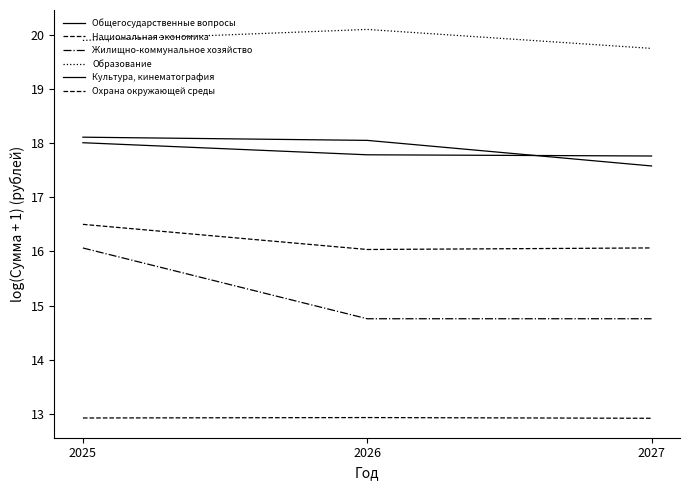

What is the approximate value of Общегосударственные вопросы at 2027?

17.8